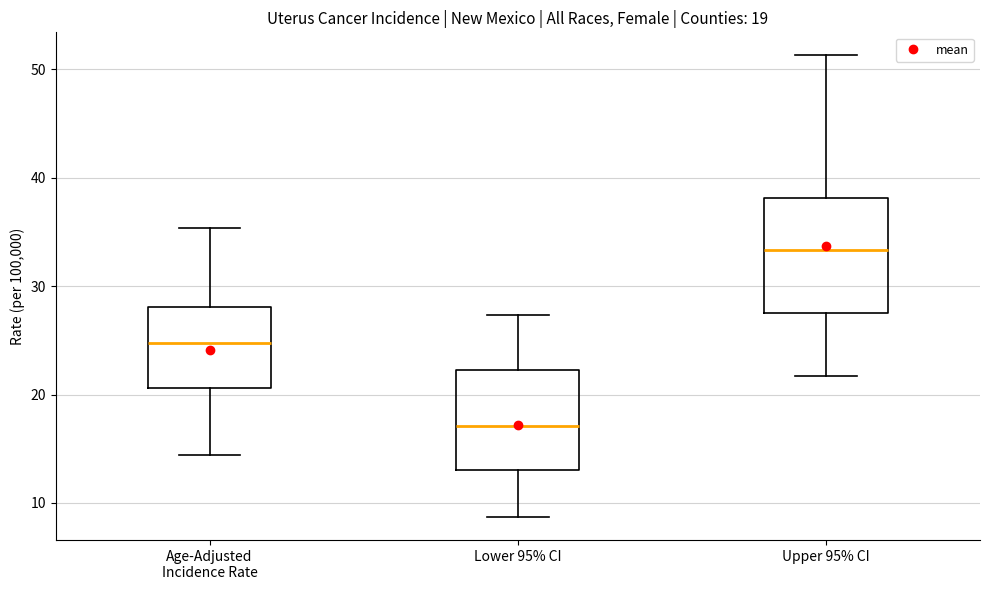

Which box has the highest median line?

Upper 95% CI